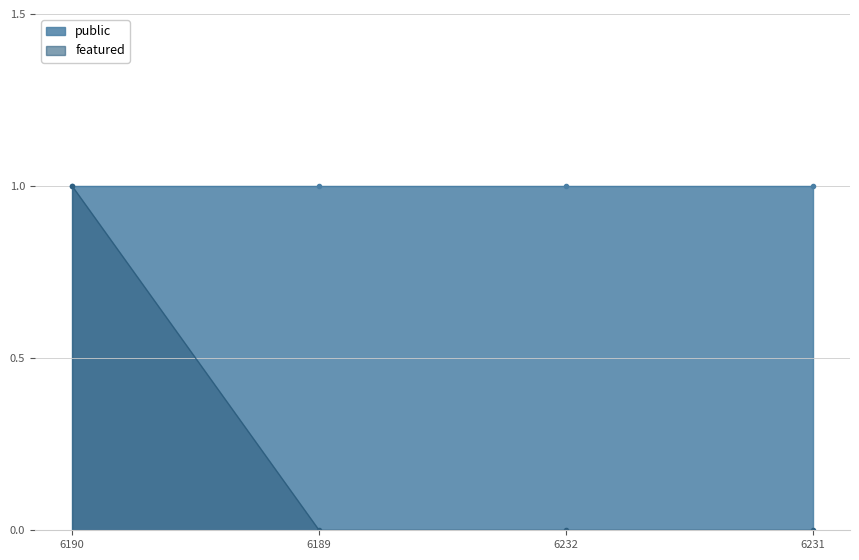

True or false: the data shows 0 at 6231.

True